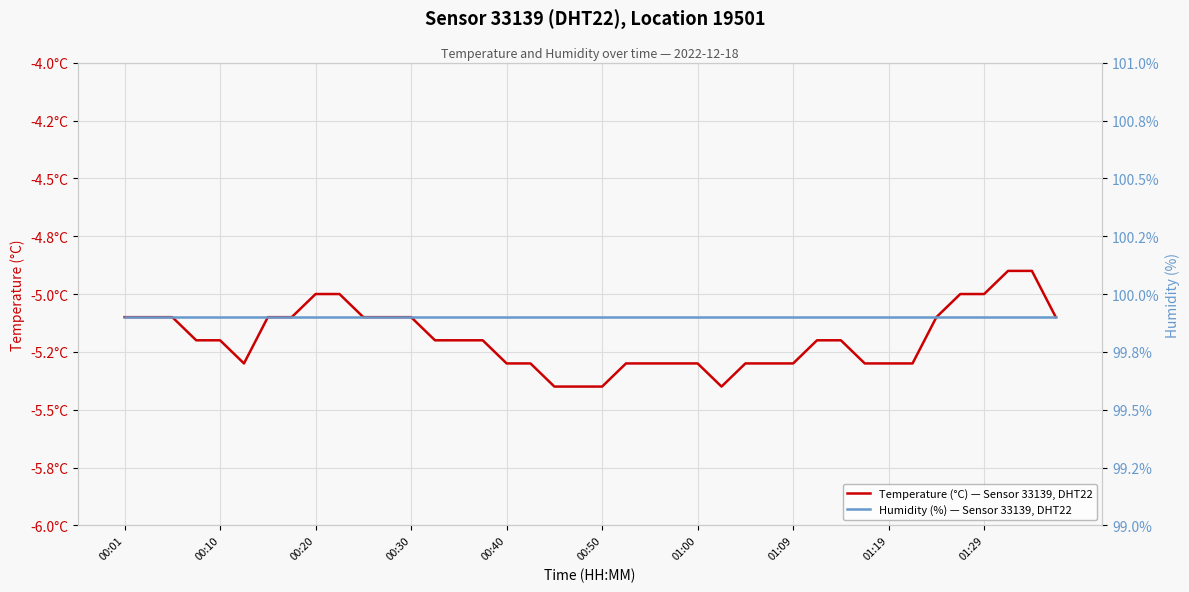

True or false: Humidity (%) — Sensor 33139, DHT22 has more than 2 interior local peaks.

False